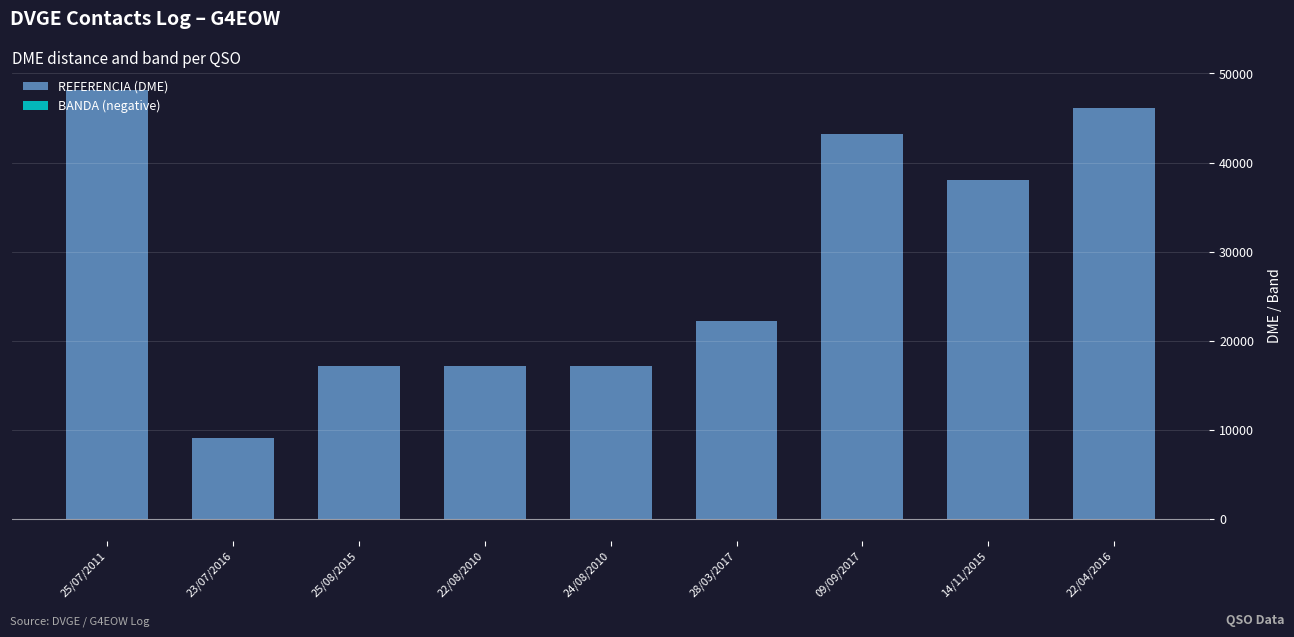

Reading left to right, what are all the values shown in this chart?

REFERENCIA (DME): 25/07/2011=48091	23/07/2016=9018	25/08/2015=17117	22/08/2010=17140	24/08/2010=17173	28/03/2017=22203	09/09/2017=43178	14/11/2015=38009	22/04/2016=46099
BANDA (negative): 25/07/2011=-40	23/07/2016=-40	25/08/2015=-20	22/08/2010=-15	24/08/2010=-20	28/03/2017=-40	09/09/2017=-40	14/11/2015=-17	22/04/2016=-20